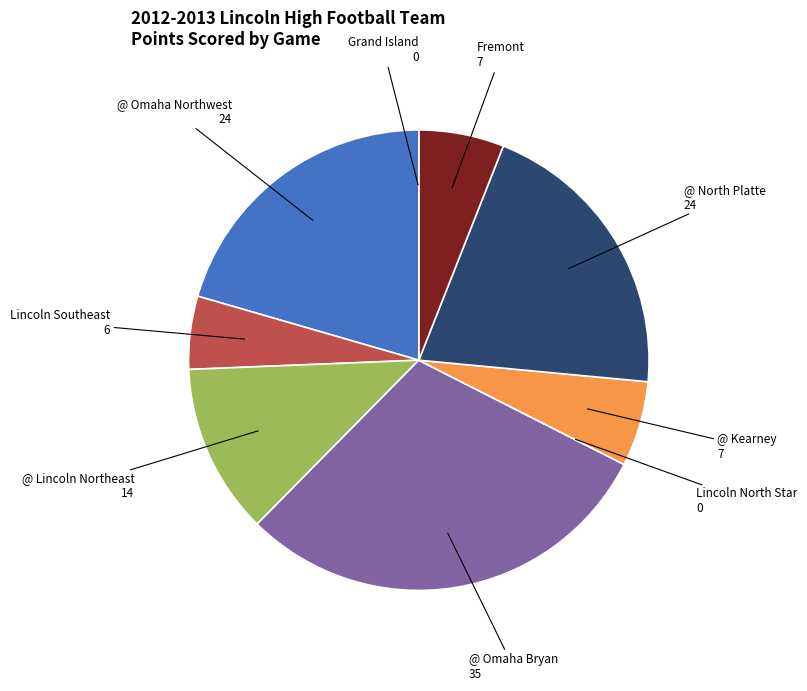

Combined, do @ North Platte and @ Lincoln Northeast account for over 50%?

No